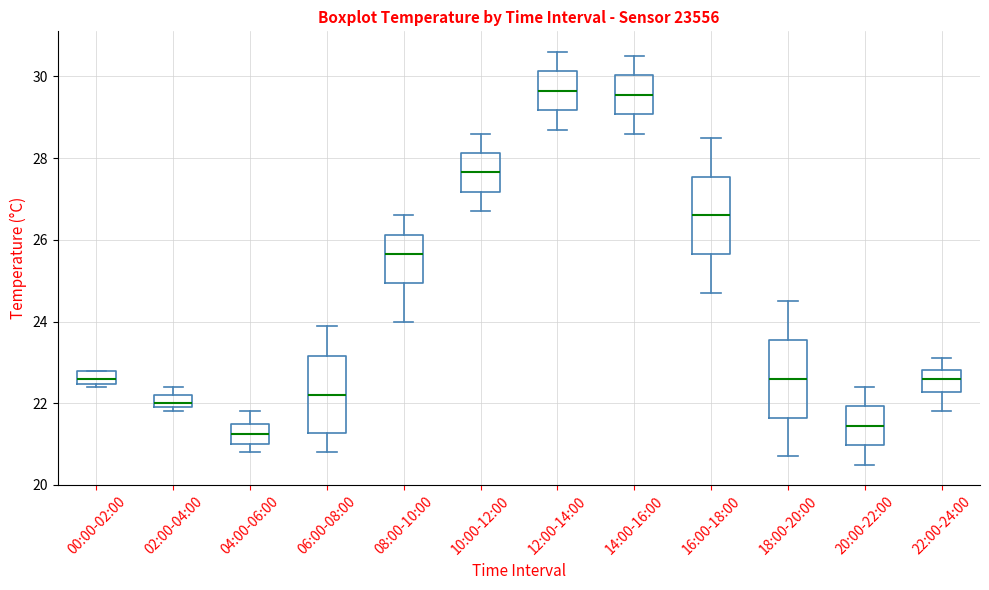

Where is the lower edge of the box for 04:00-06:00 on the y-axis? The values are not printed on the chart, so give them approximately, as read against the axis.

21.0